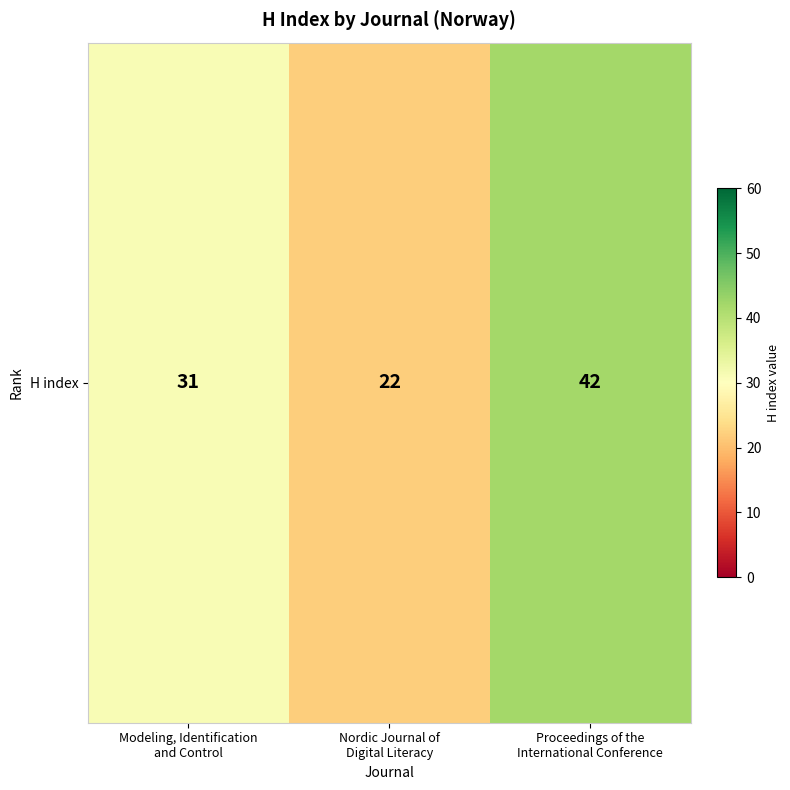

Which label corresponds to the smallest value in the chart?

Nordic Journal of
Digital Literacy